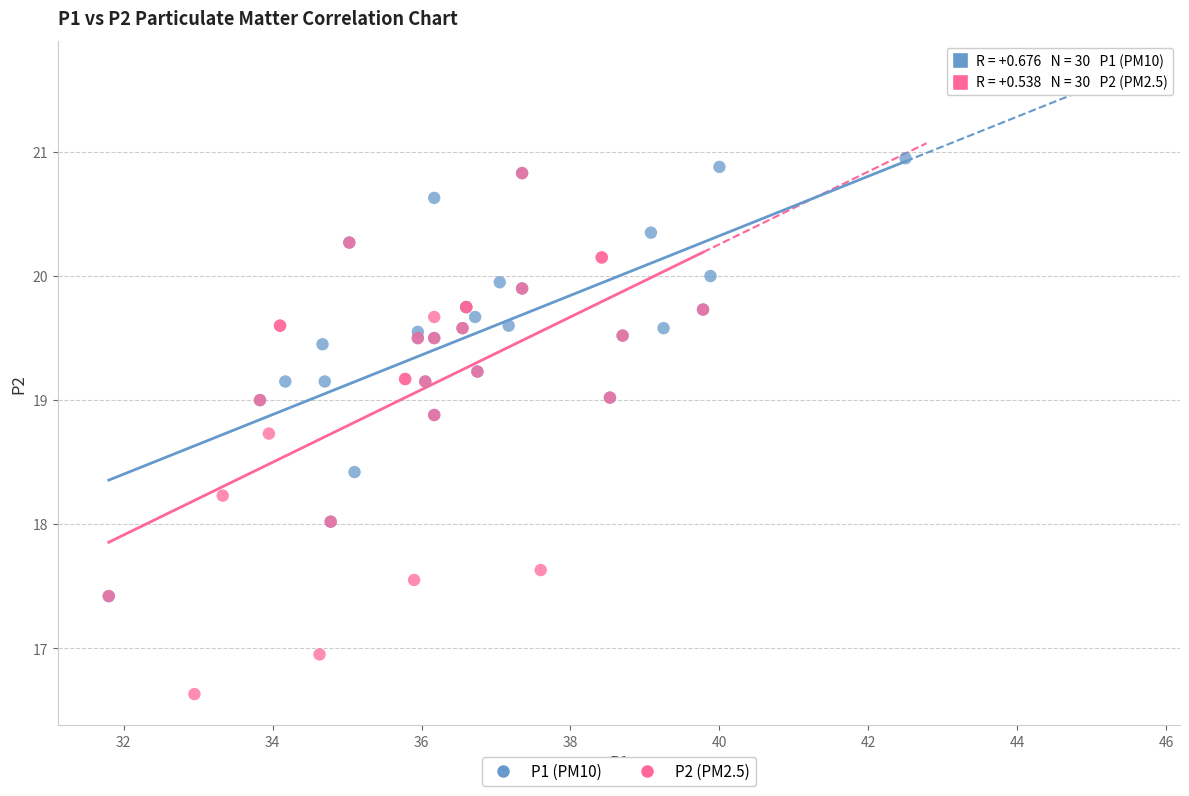

Which series reaches the minimum Y coordinate?

P2 (PM2.5)